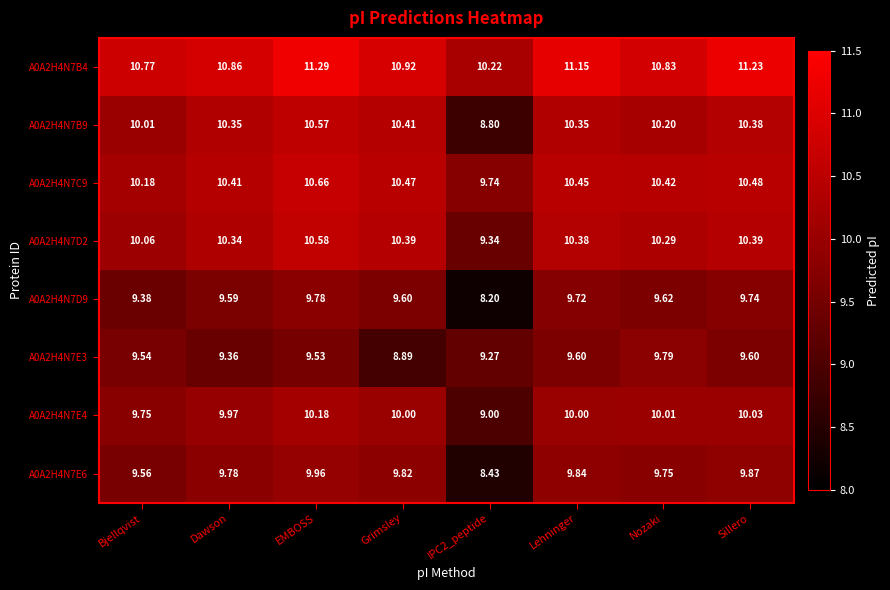

At which label does A0A2H4N7B4 reach its peak?

EMBOSS